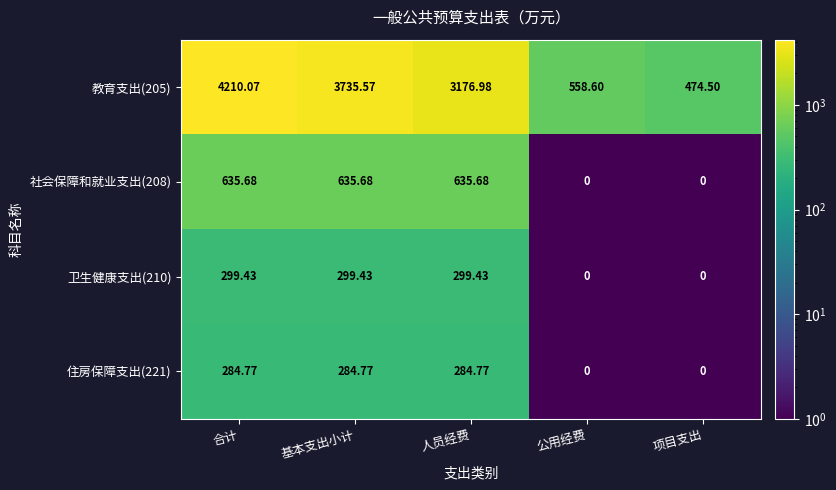

List the labels in order of 教育支出(205) value, largest first.

合计, 基本支出小计, 人员经费, 公用经费, 项目支出